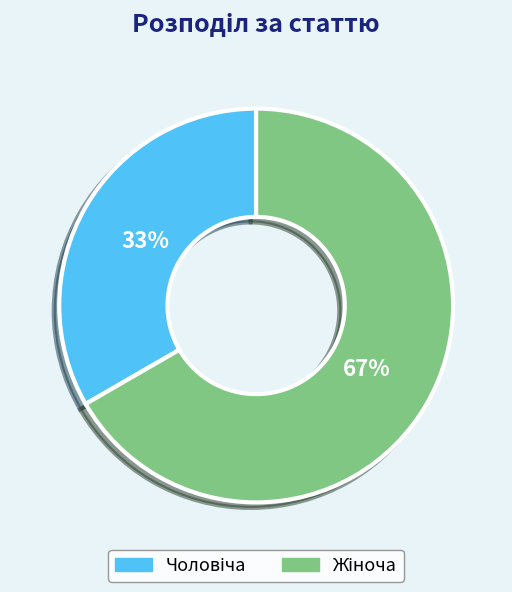

What is the majority slice?

Жіноча